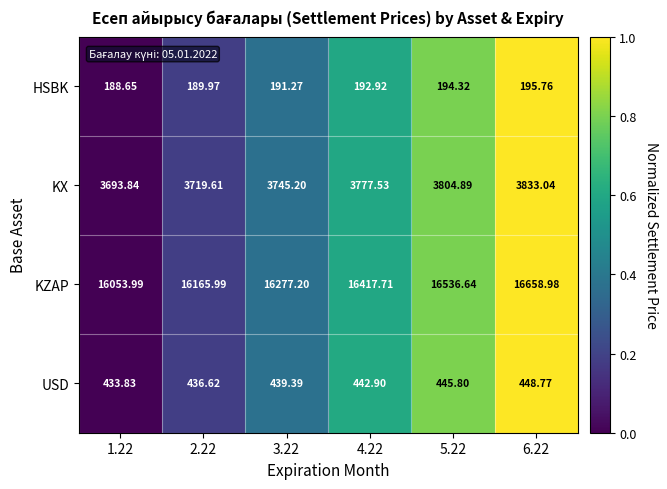

How many data points does each series have?

6